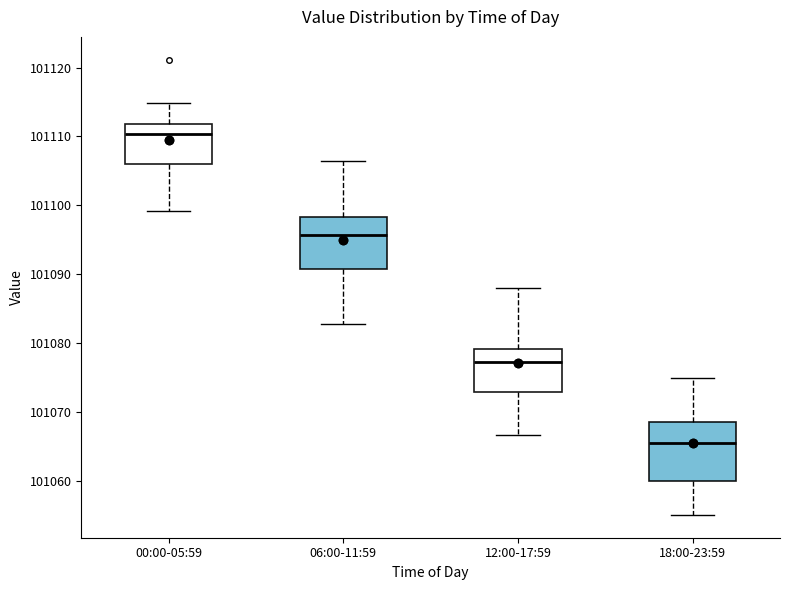

Where does the lower whisker of the box for 12:00-17:59 end on the y-axis? The values are not printed on the chart, so give them approximately, as read against the axis.

101067